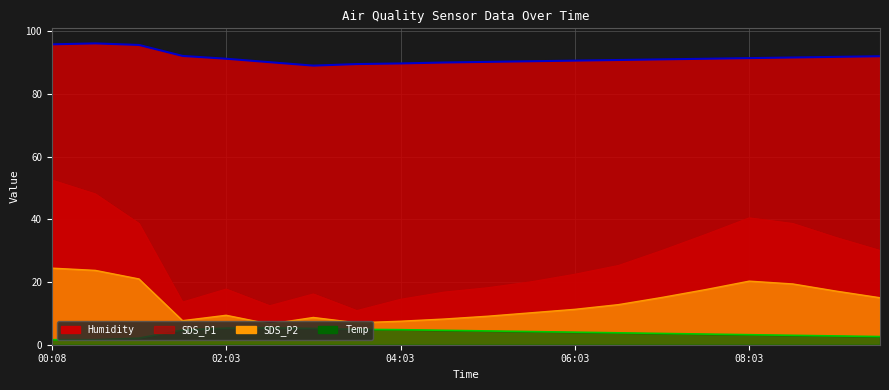

What is the difference between the second highest and minimum values in the Humidity series?

6.8